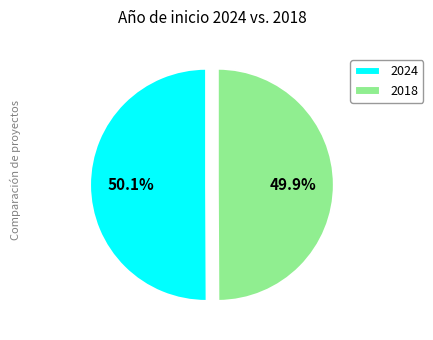

Is there a majority slice in this chart?

Yes